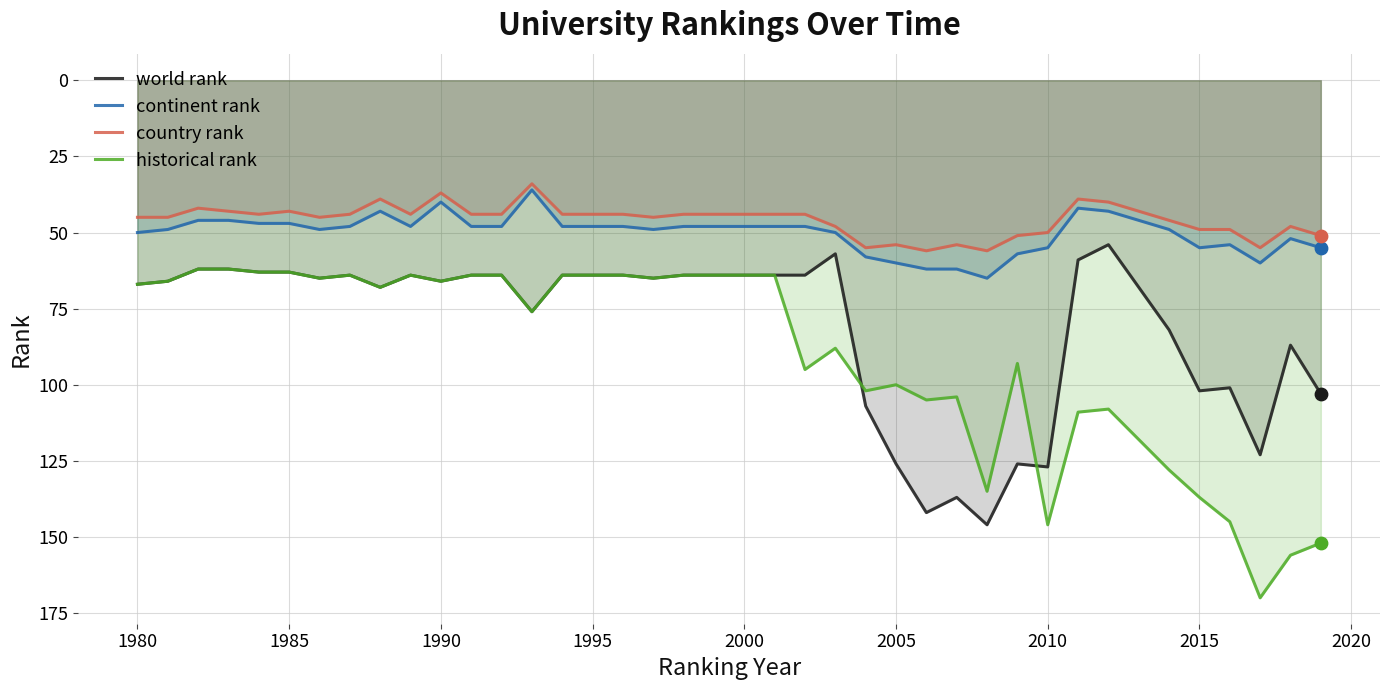

At how many categories does at least one series exceed 143?

6